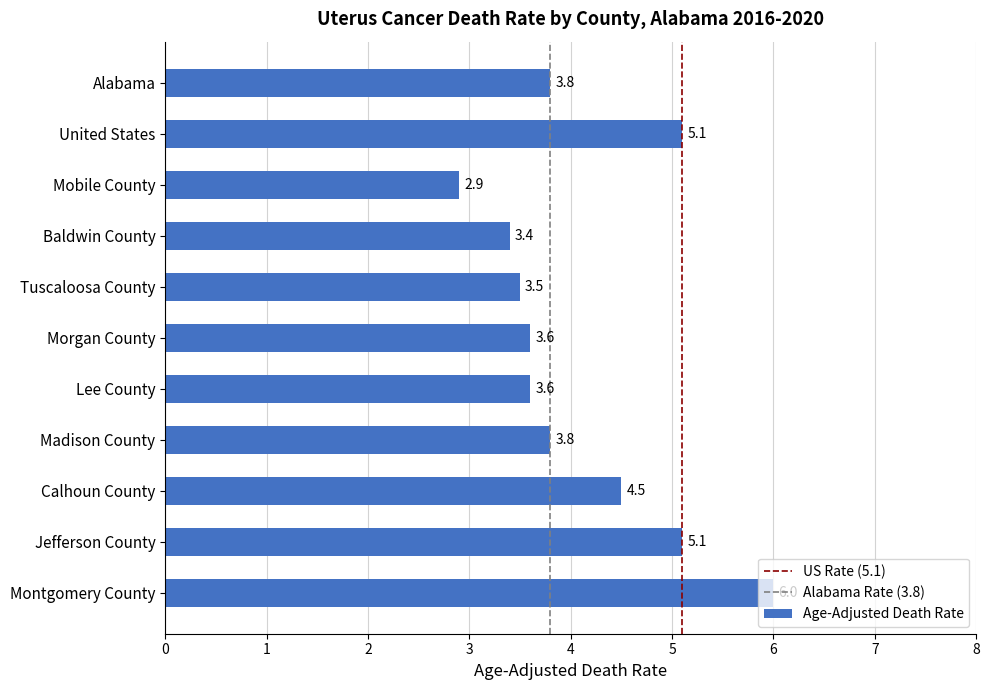

The chart shows a value of 3.6 at Morgan County. True or false?

True